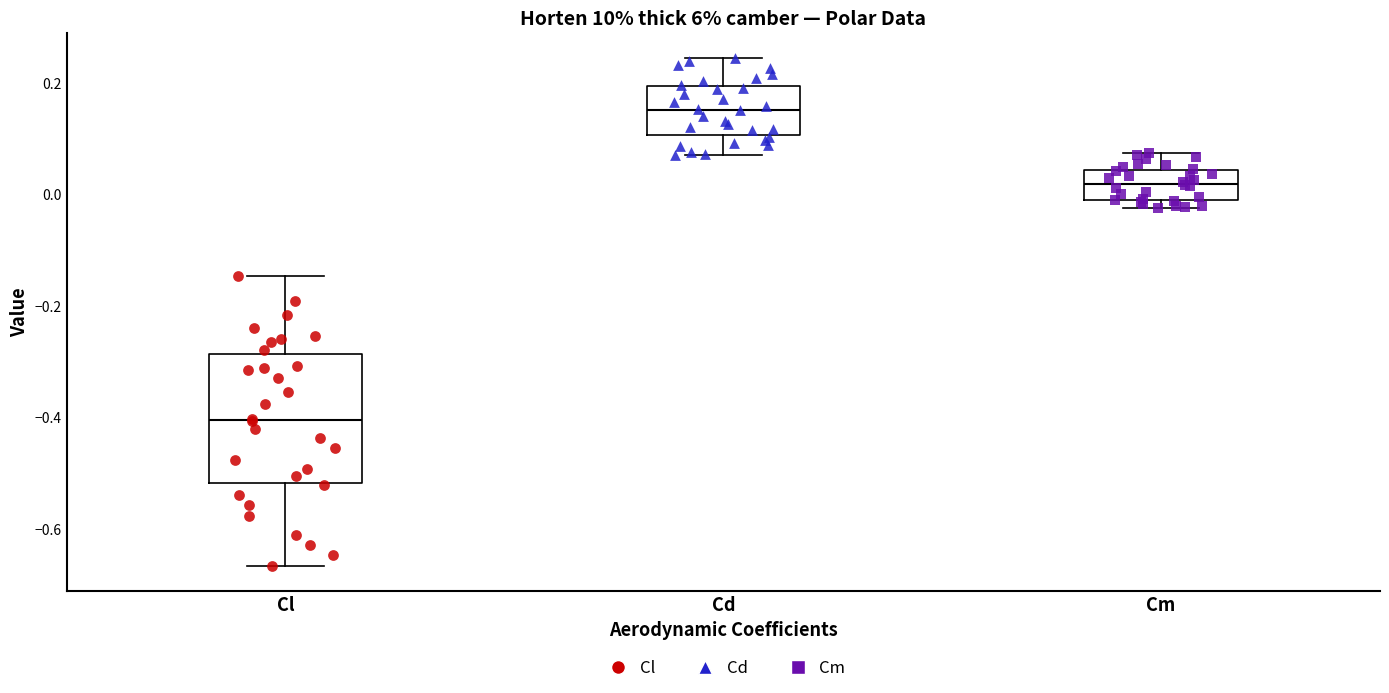

Reading left to right, read every box against the y-axis: the position of its median line, the range the box covers, and the ends of its whiskers. The values are not printed on the chart, so give them approximately, as read against the axis.

Cl: median -0.40, box -0.52 to -0.28, whiskers -0.66 to -0.14
Cd: median 0.16, box 0.10 to 0.20, whiskers 0.08 to 0.24
Cm: median 0.02, box -0.02 to 0.04, whiskers -0.02 (just below the box's lower edge) to 0.08